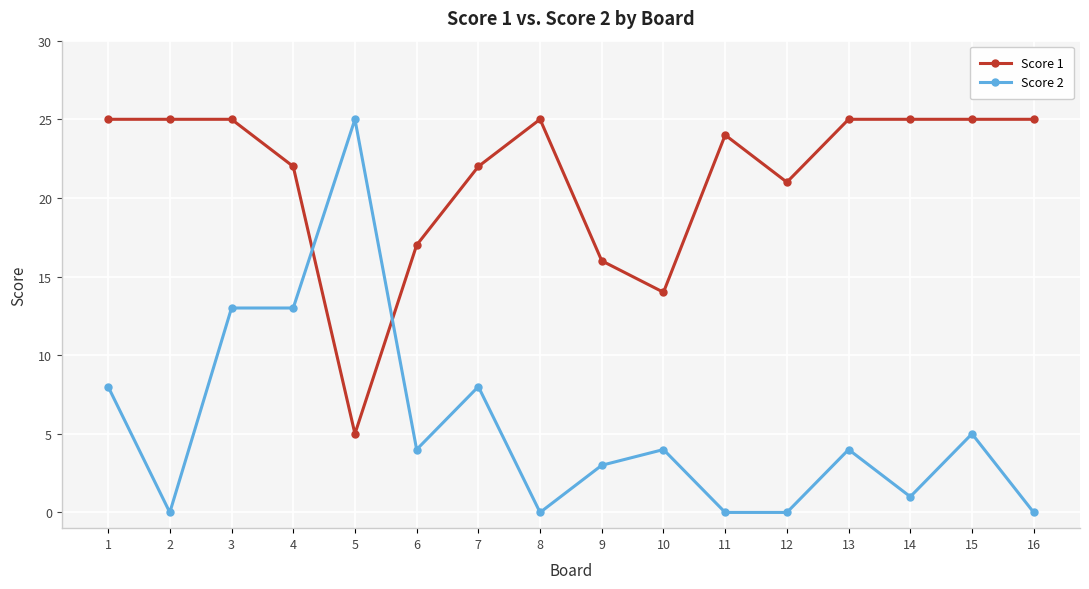

What value does the Score 1 series have at 1?

25